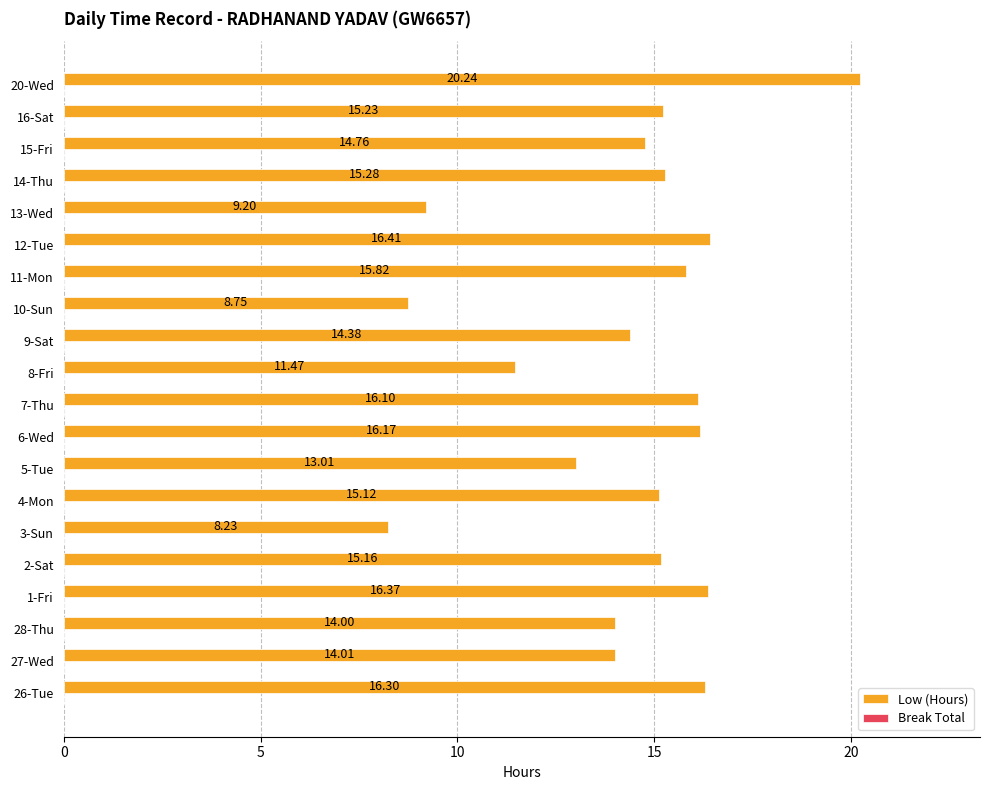

What is the maximum value shown in the chart?

20.2